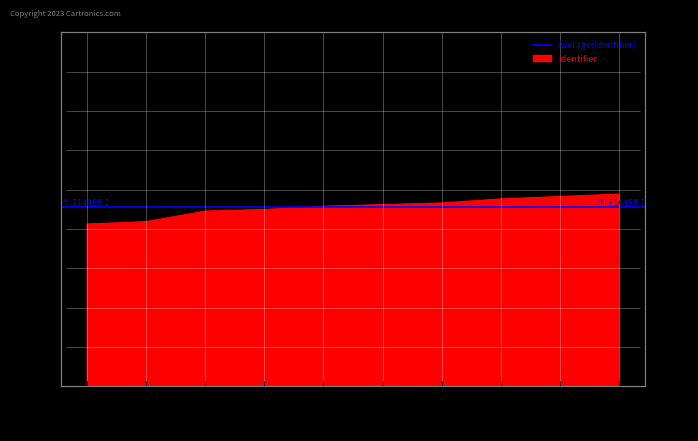

What is the minimum value shown in the chart?

714467